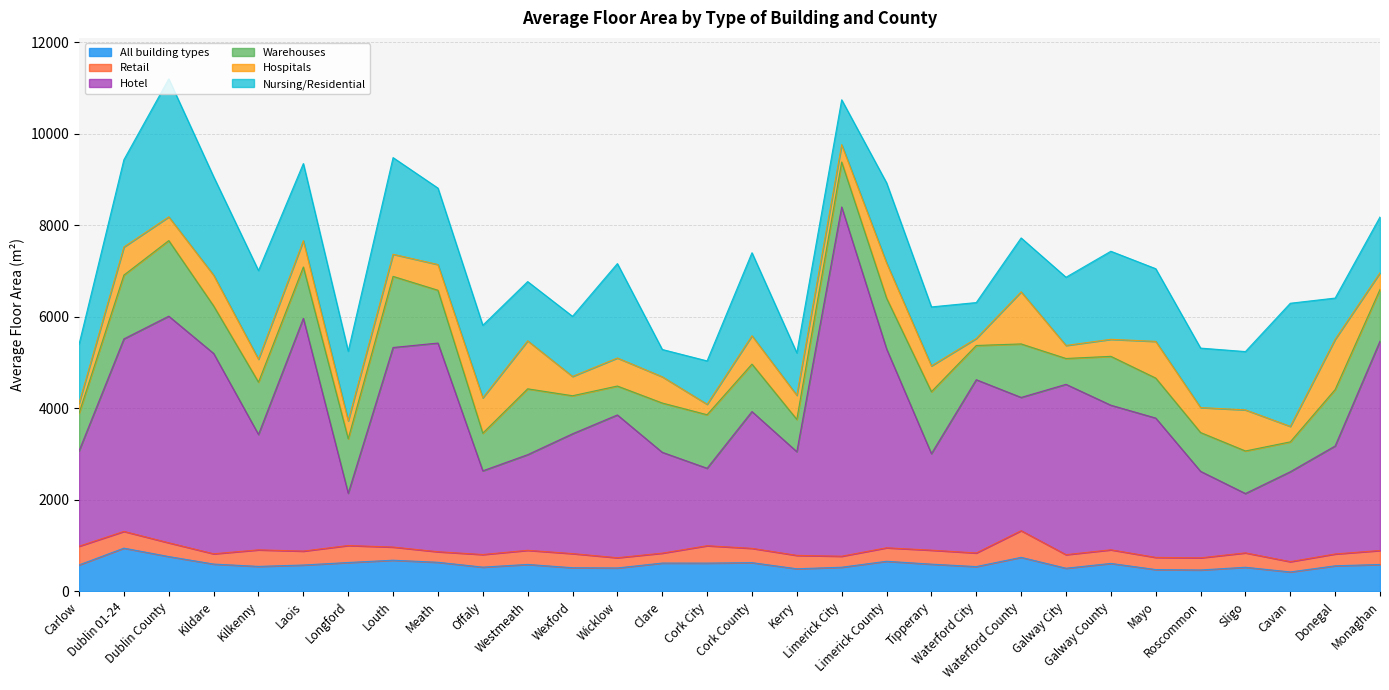

What is the sum of the Hospitals values at Longford and Meath?

957